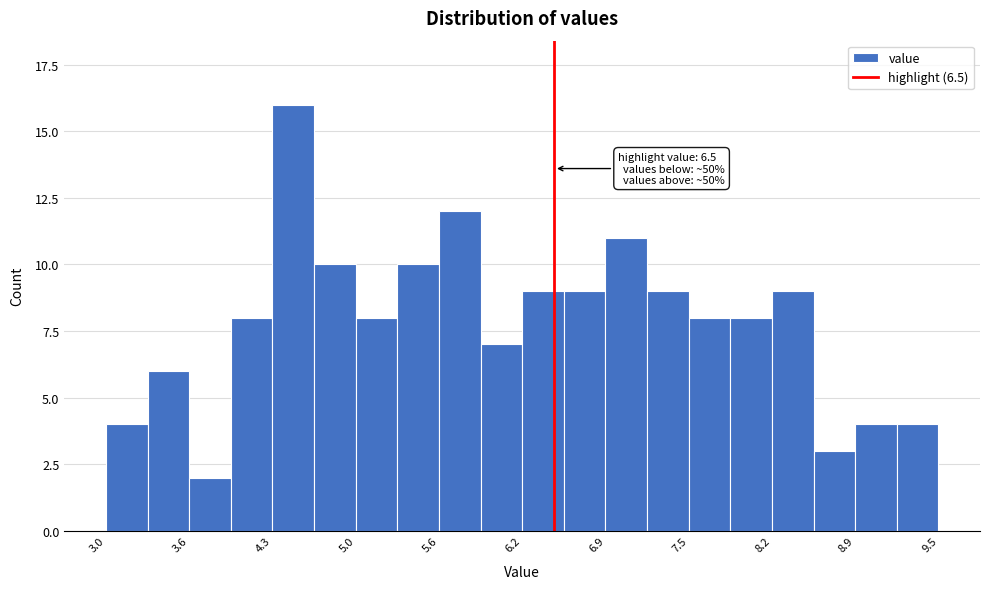

Around what value on the x-axis is the tallest bar? Give the approximate position of its centre, as read against the axis.

4.5